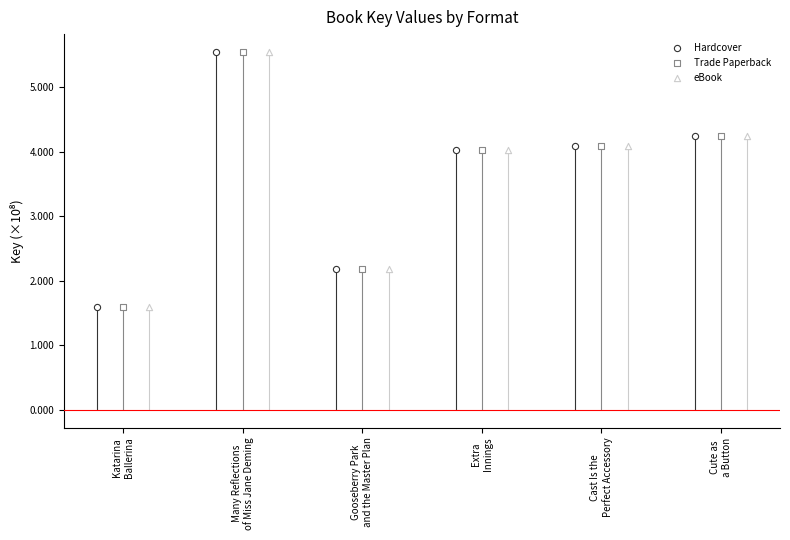

What is the total value across all series at Many Reflections
of Miss Jane Deming?

1665126219